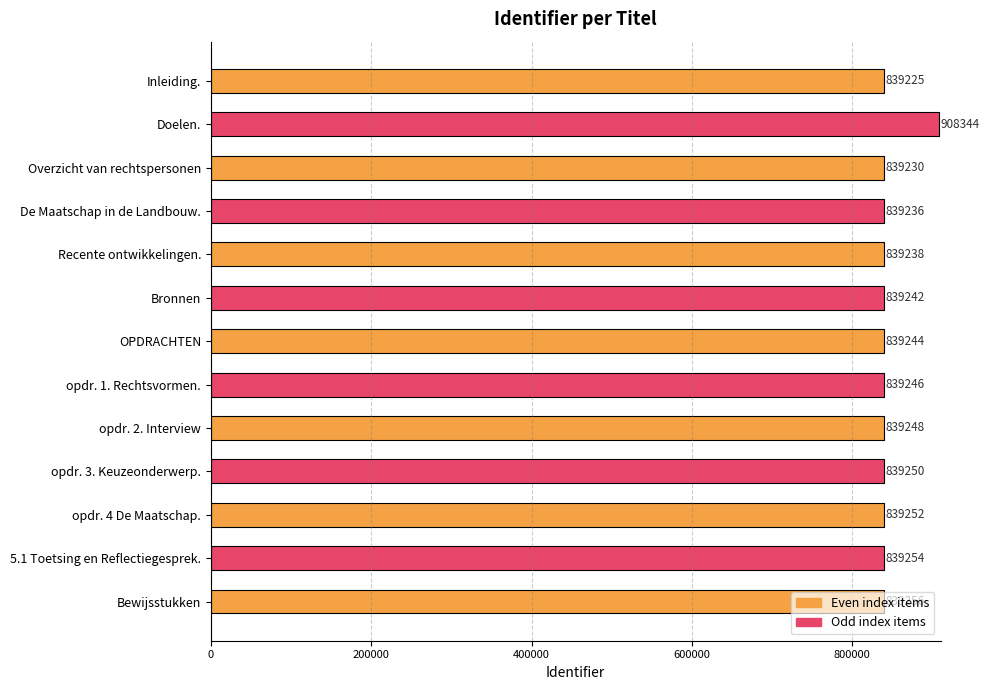

What is the difference between the second highest and minimum values?

31